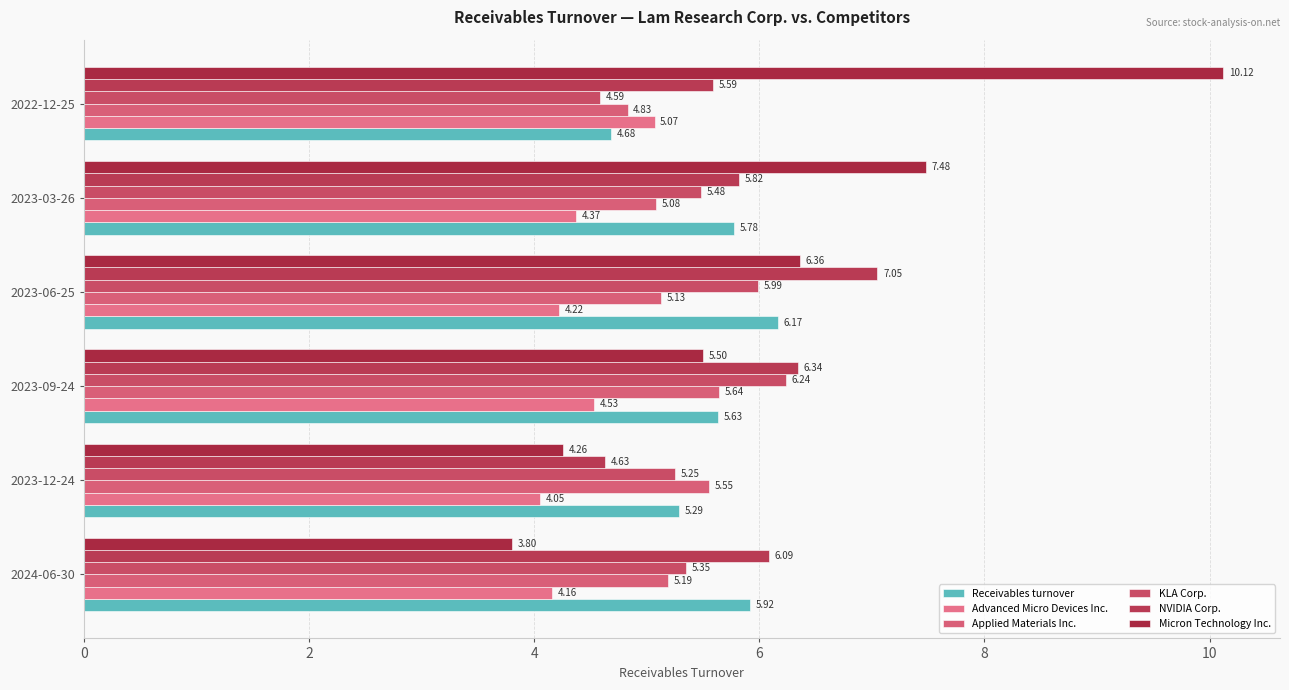

Rank the categories by Advanced Micro Devices Inc. value from highest to lowest.

2022-12-25, 2023-09-24, 2023-03-26, 2023-06-25, 2024-06-30, 2023-12-24